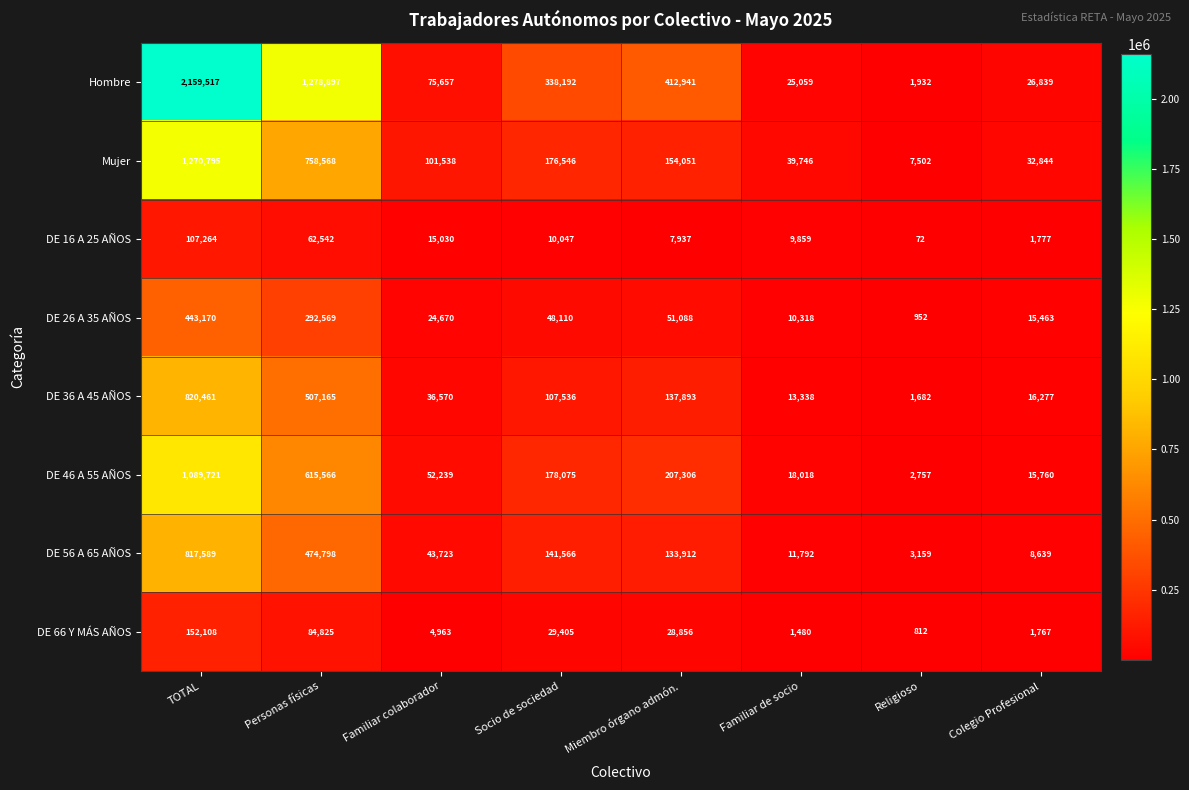

True or false: DE 56 A 65 AÑOS has a value of 133912 at Miembro órgano admón..

True